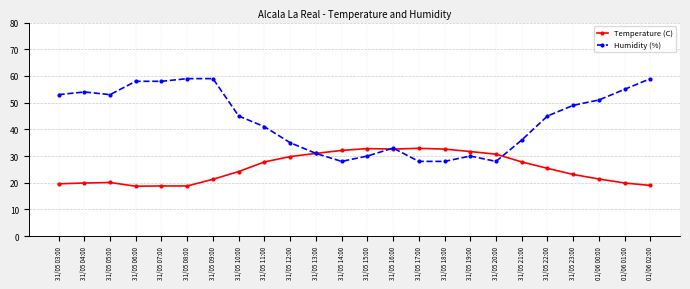

Is the value of Humidity (%) at 31/05 19:00 greater than the value of Temperature (C) at 31/05 15:00?

No